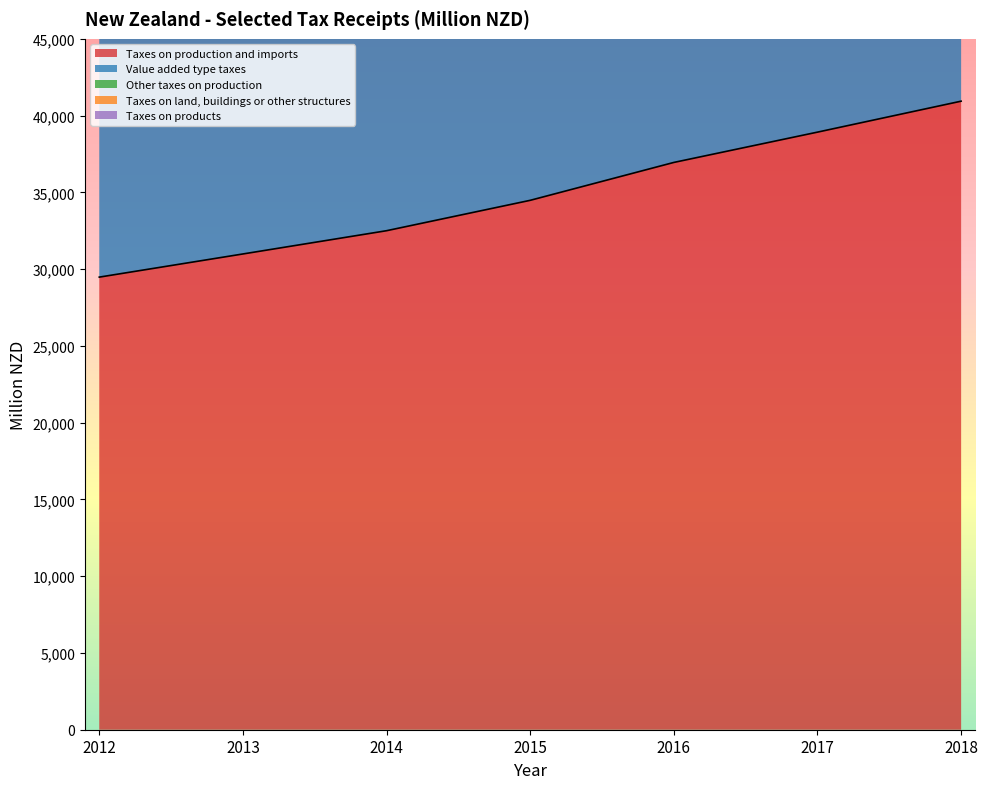

Is the value of Other taxes on production at 2014 greater than the value of Value added type taxes at 2016?

Yes